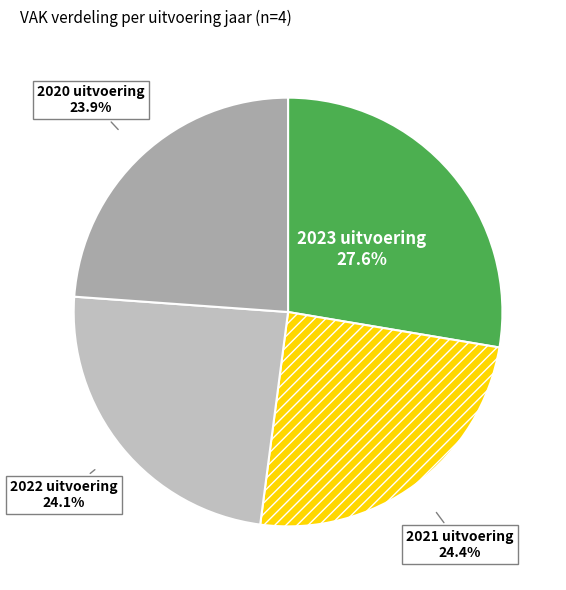

Approximately how many times larger is the value at 2021 uitvoering compared to 2020 uitvoering?

1.0